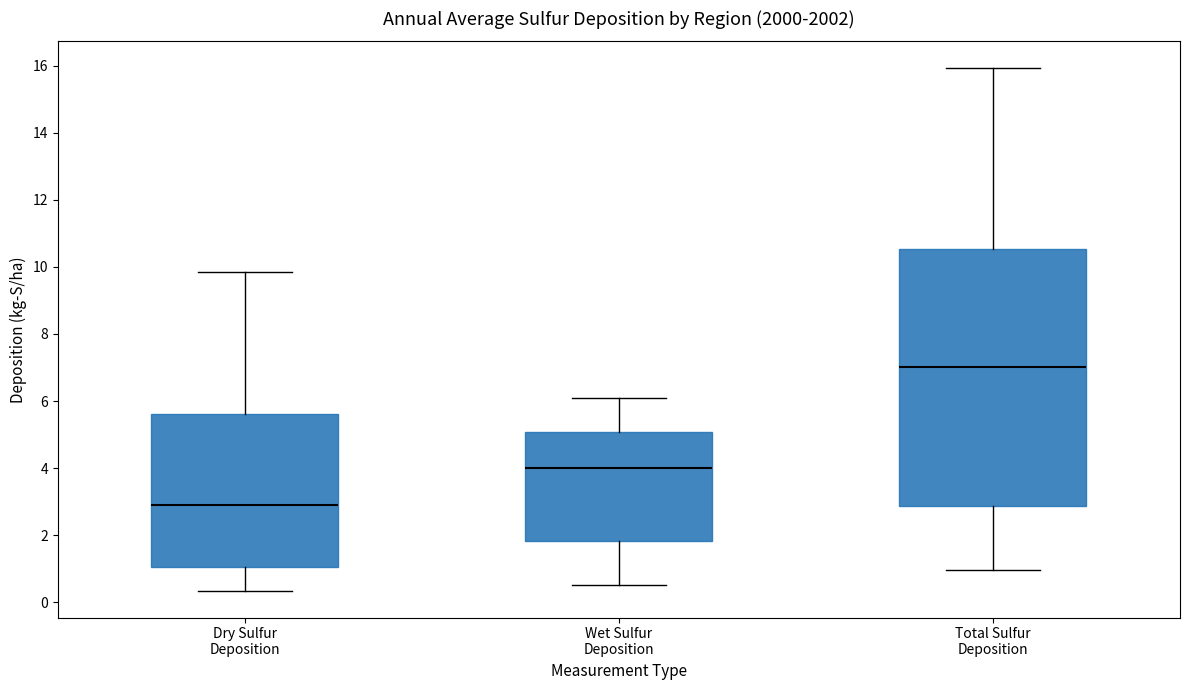

Where does the median line of the box for Total Sulfur Deposition sit on the y-axis? The values are not printed on the chart, so give them approximately, as read against the axis.

7.0